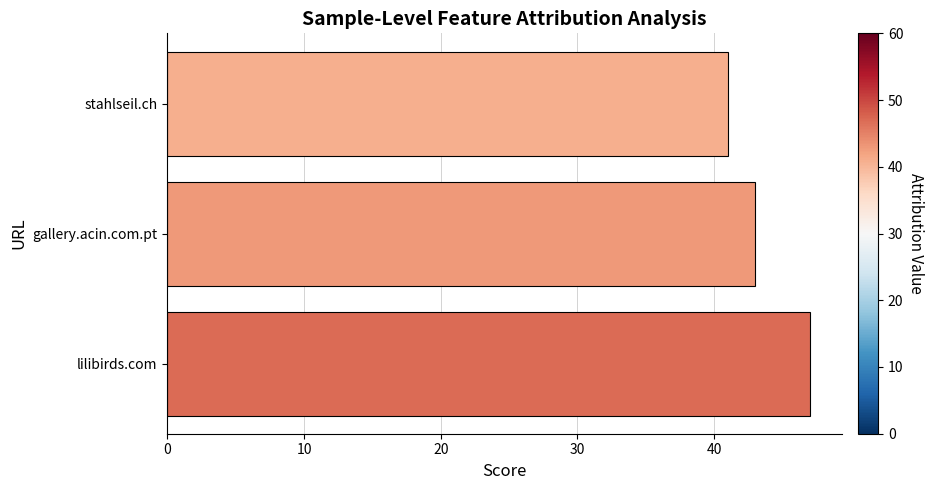

How many values are below 43?

1